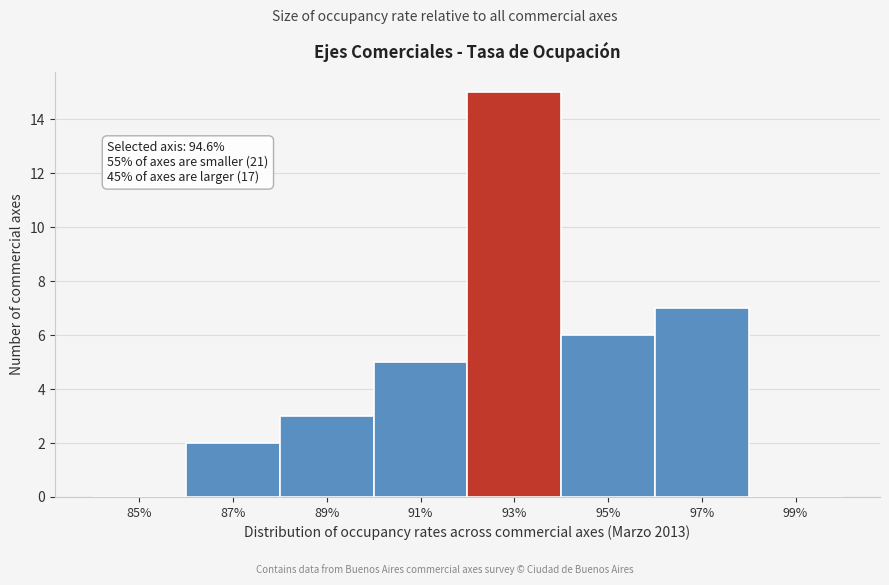

At which category does the chart reach its peak across all series?

93%